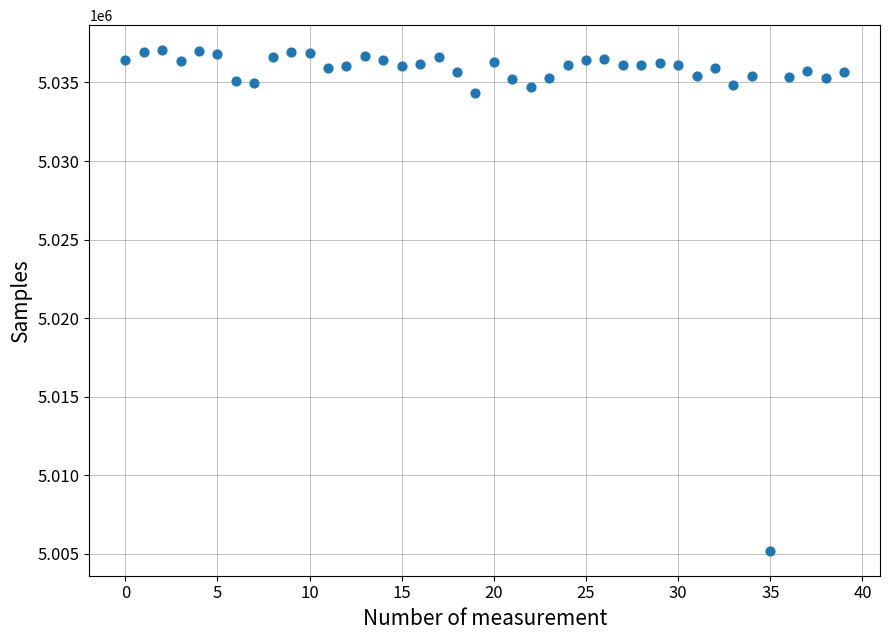

What Y value in the scatter plot is closest to 5021130?

5034335